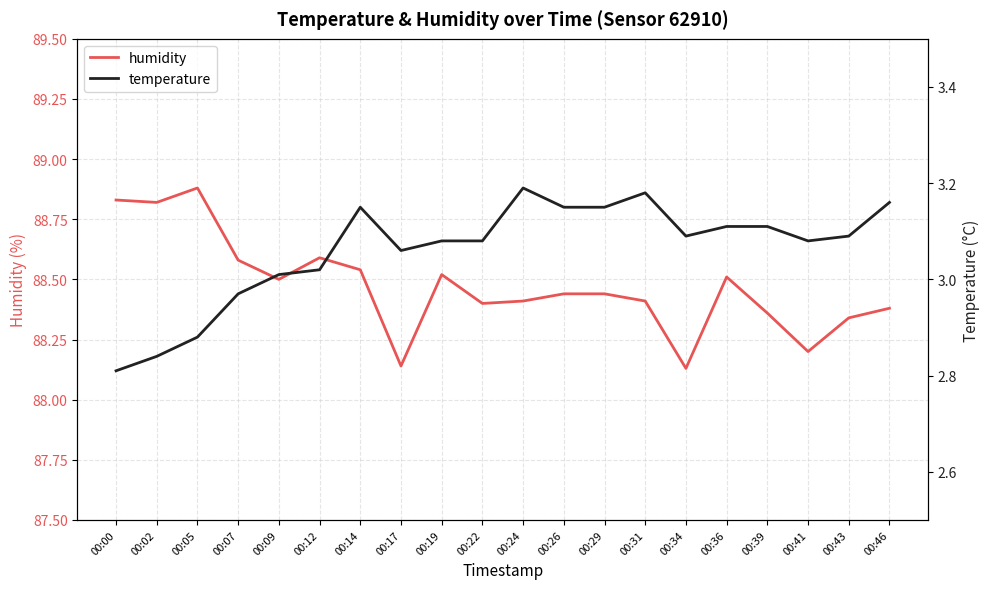

The humidity series shows 151.4 at 00:24. True or false?

False